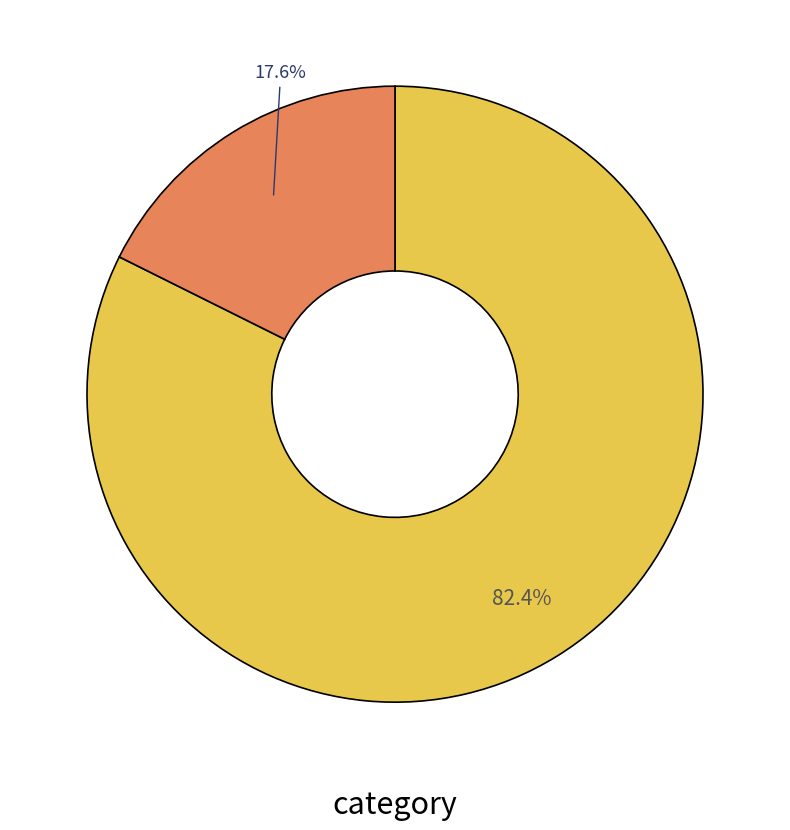

Is there any slice that represents more than half of the pie?

Yes